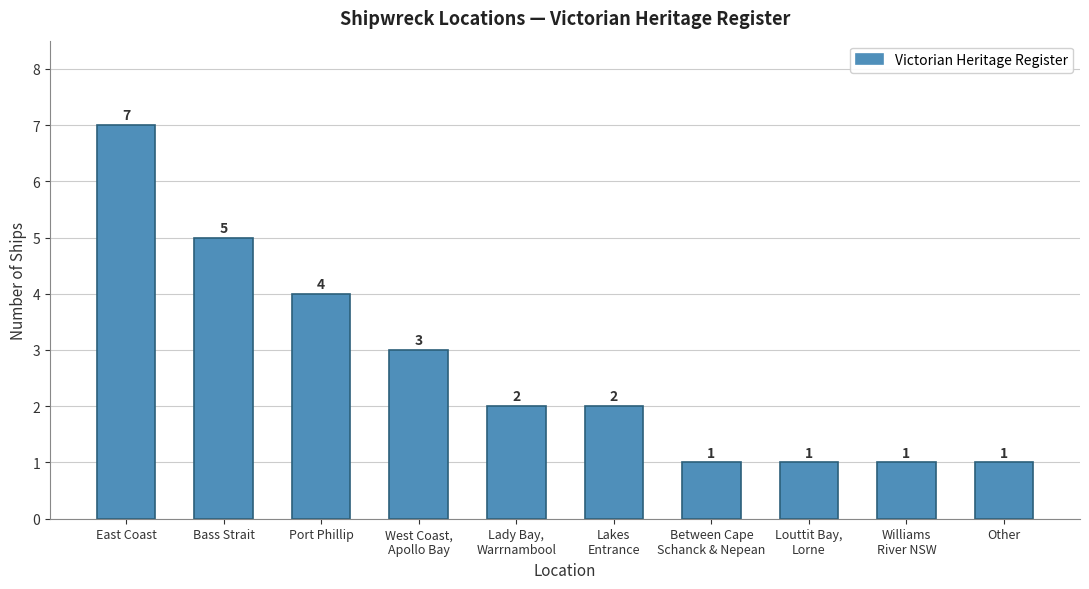

What is the minimum value shown in the chart?

1